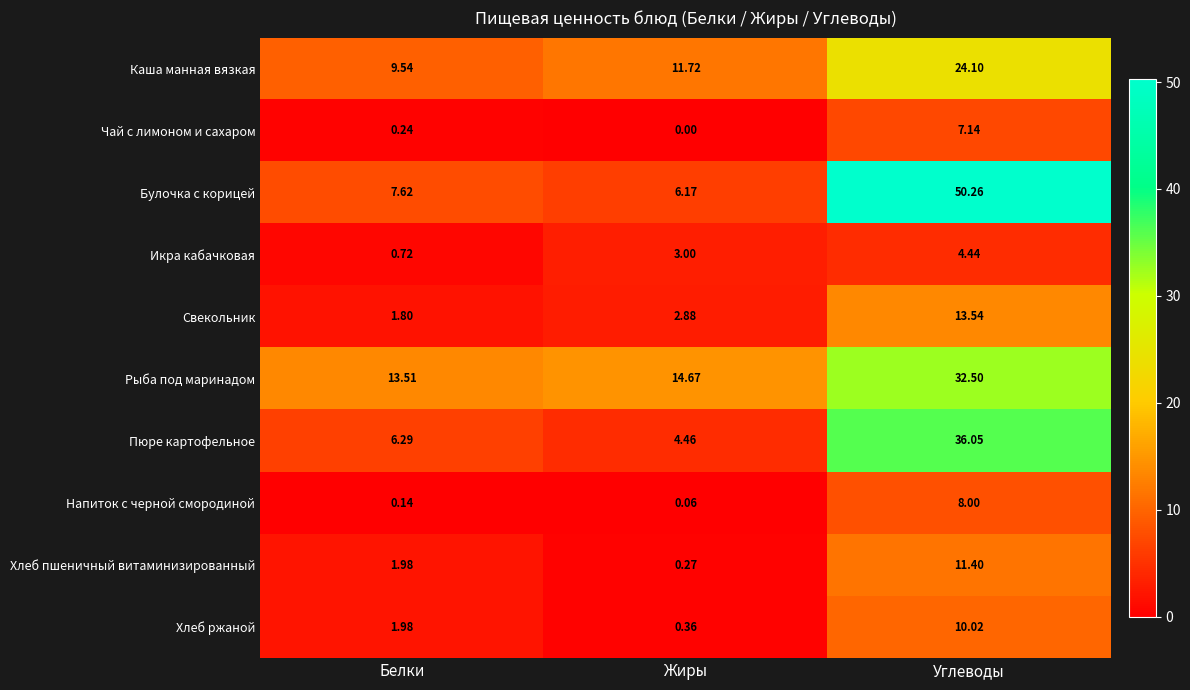

Is the value of Чай с лимоном и сахаром at Белки greater than the value of Икра кабачковая at Белки?

No